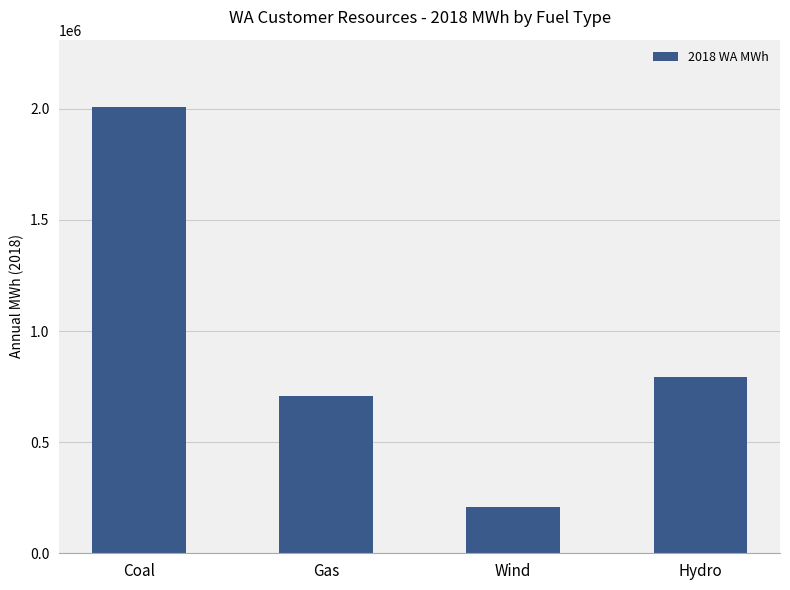

What is the value of the 2nd bar from the left?

708053.6